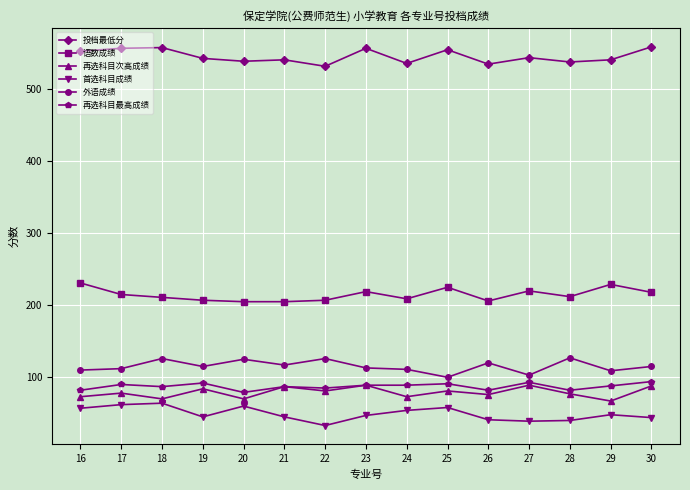

True or false: 语数成绩 has more than 1 points higher than both neighbors.

True